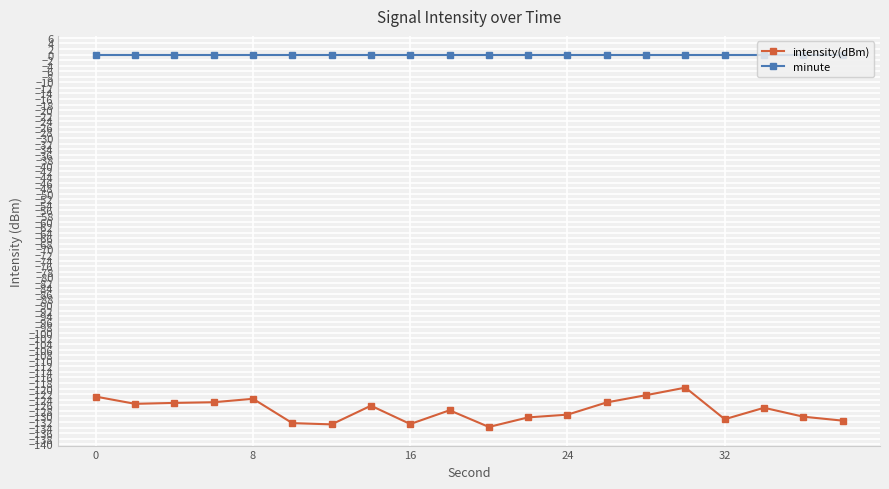

What is the value of the intensity(dBm) point at the 15th from the left?

-122.4